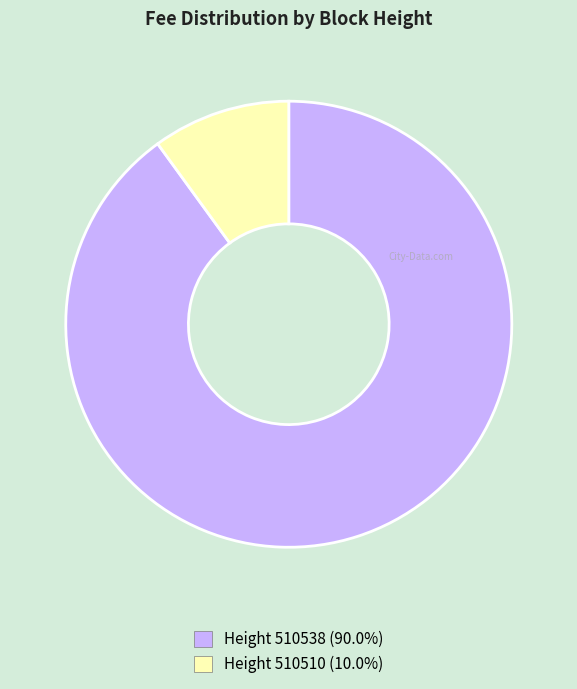

Combined, do Height 510510 (10.0%) and Height 510538 (90.0%) account for over 50%?

Yes